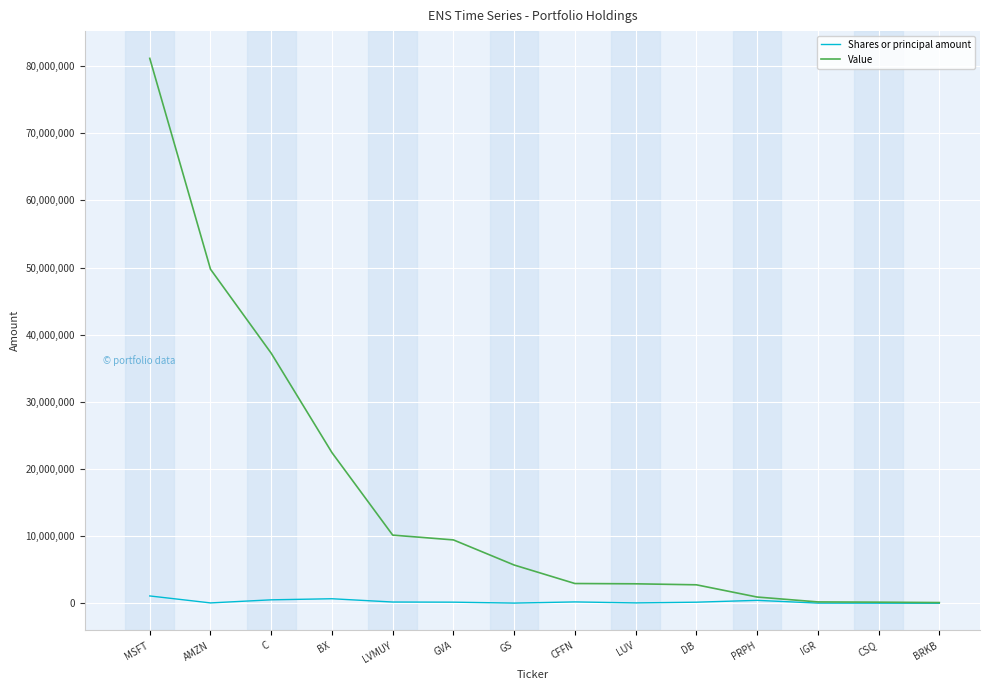

Which series has the widest spread of values?

Value